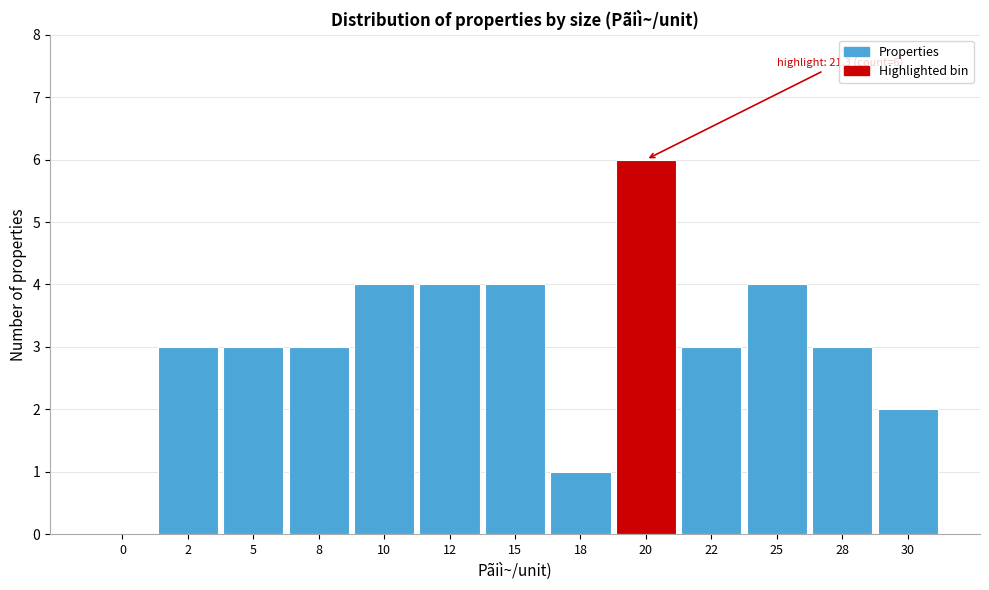

Reading right to left, transcribe all the data shown in this chart.

30=2	28=3	25=4	22=3	20=6	18=1	15=4	12=4	10=4	8=3	5=3	2=3	0=0